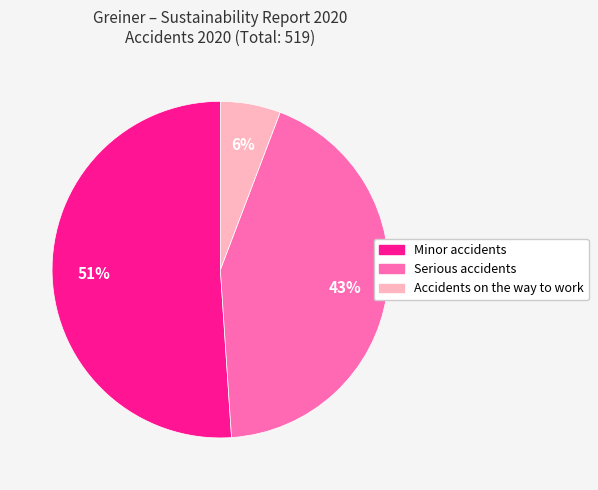

Count the number of slices in the pie.

3